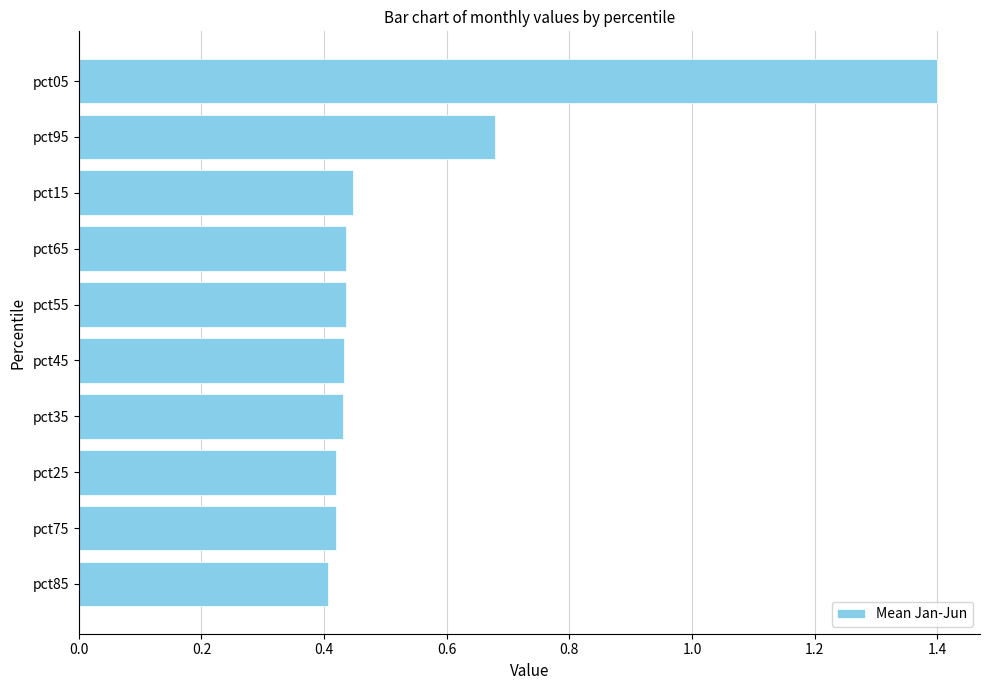

Which label corresponds to the largest value in the chart?

pct05